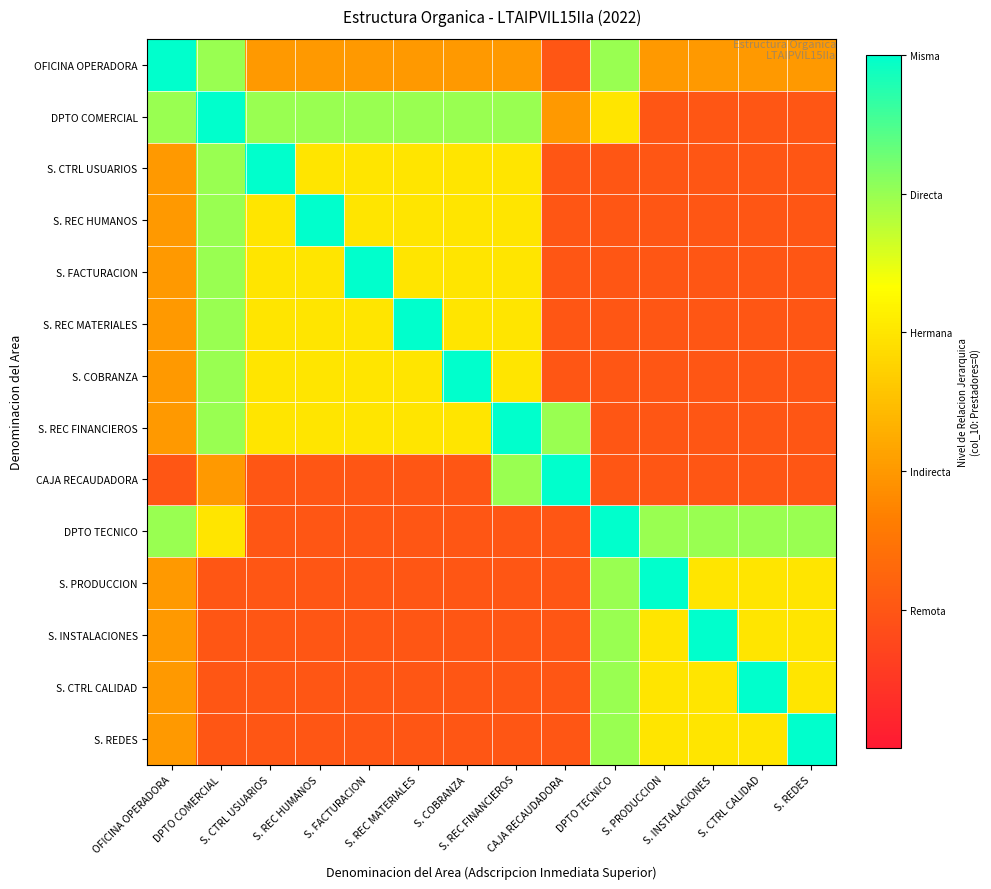

At which category is the sum across all series the highest?

DPTO COMERCIAL